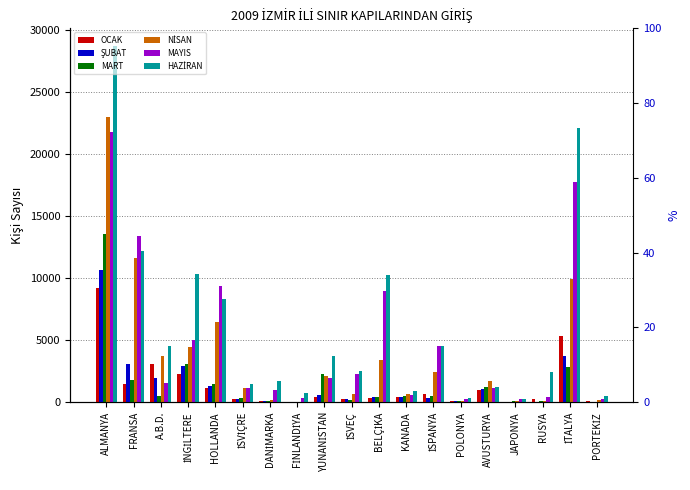

List the labels in order of MAYIS value, smallest first.

JAPONYA, POLONYA, PORTEKİZ, FİNLANDİYA, RUSYA, KANADA, DANİMARKA, AVUSTURYA, İSVİÇRE, A.B.D., YUNANİSTAN, İSVEÇ, İSPANYA, İNGİLTERE, BELÇİKA, HOLLANDA, FRANSA, İTALYA, ALMANYA